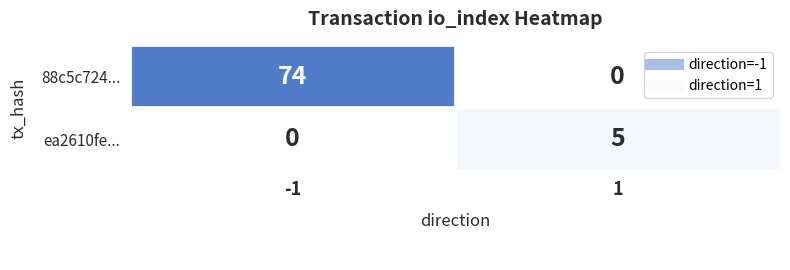

What is the difference between the maximum and minimum values in the ea2610fe... series?

5